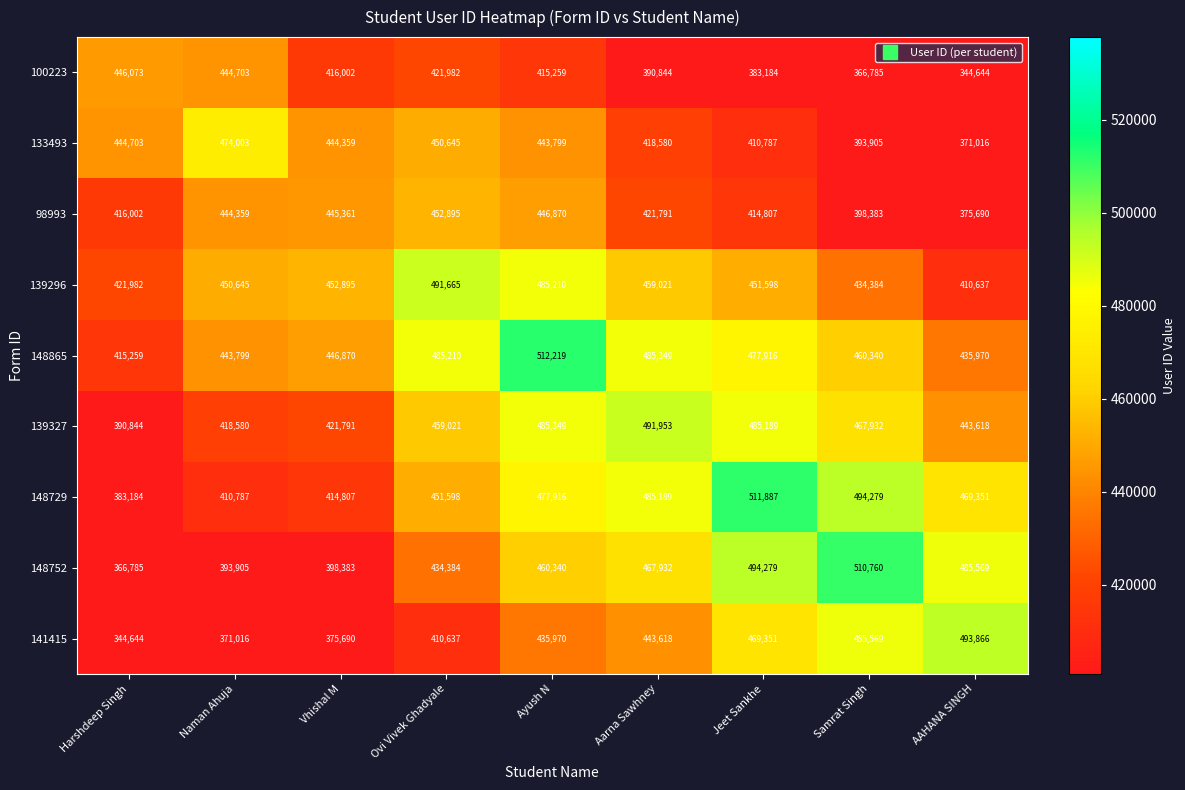

At which category is the sum across all series the highest?

Ayush N